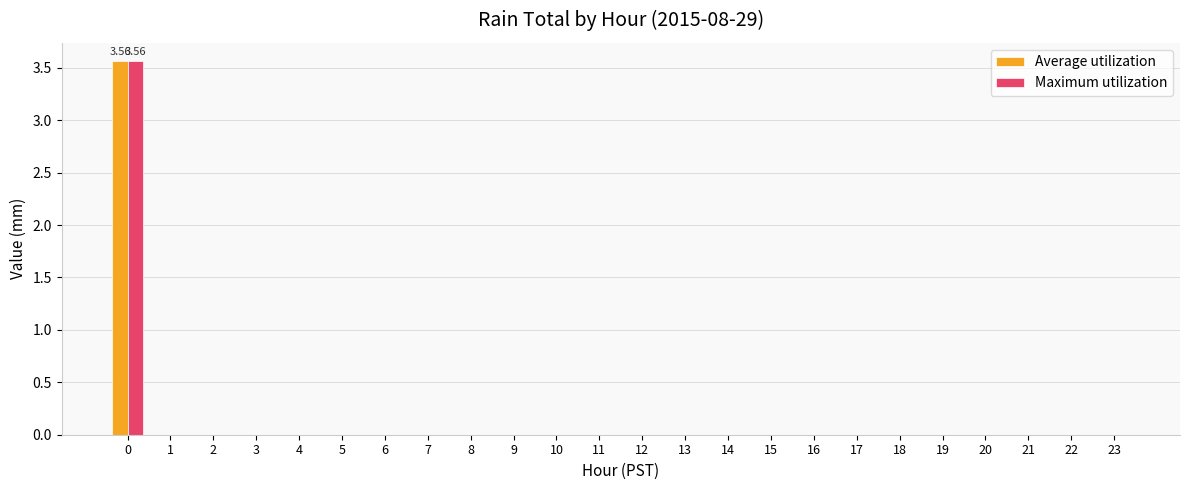

At which category does the chart reach its minimum across all series?

1